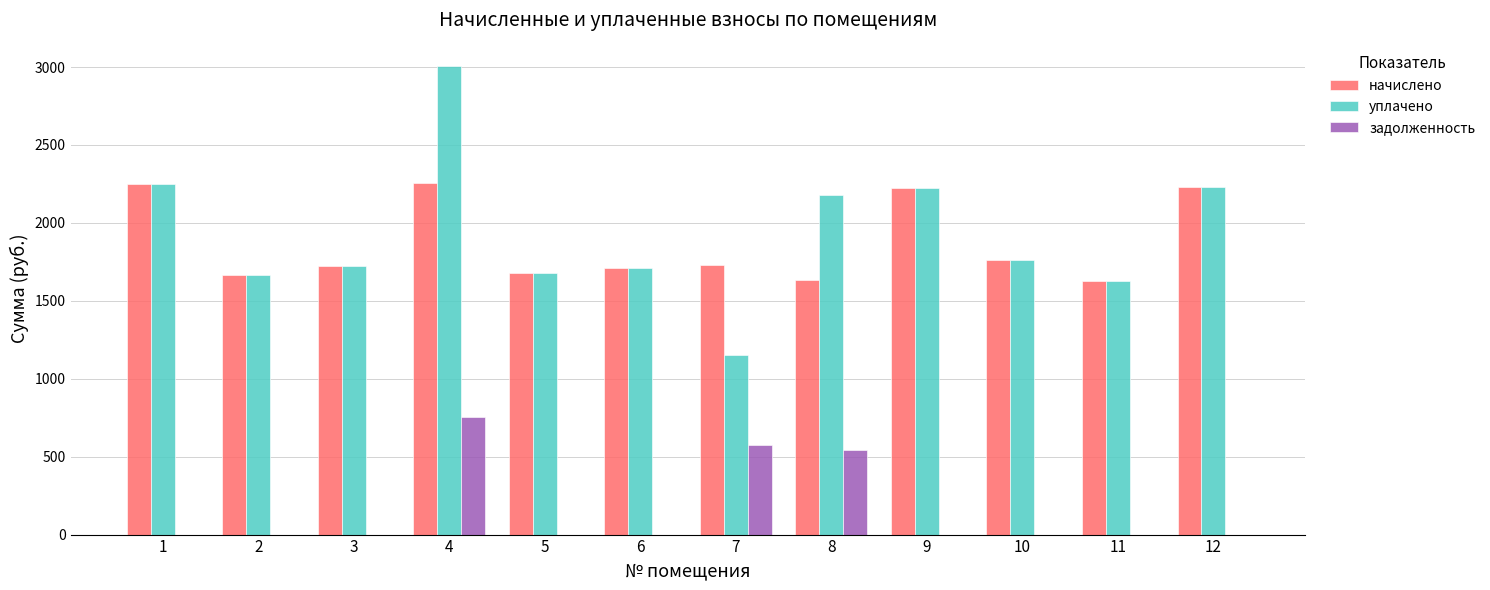

What is the maximum value for начислено?

2254.6